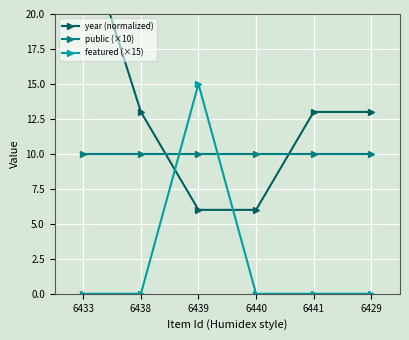

Rank the categories by featured (×15) value from highest to lowest.

6439, 6433, 6438, 6440, 6441, 6429